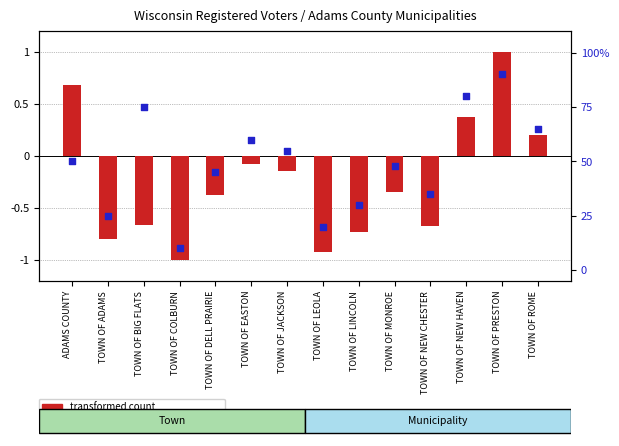

What are all the series names shown in the legend?

transformed count, percentile rank within the sample